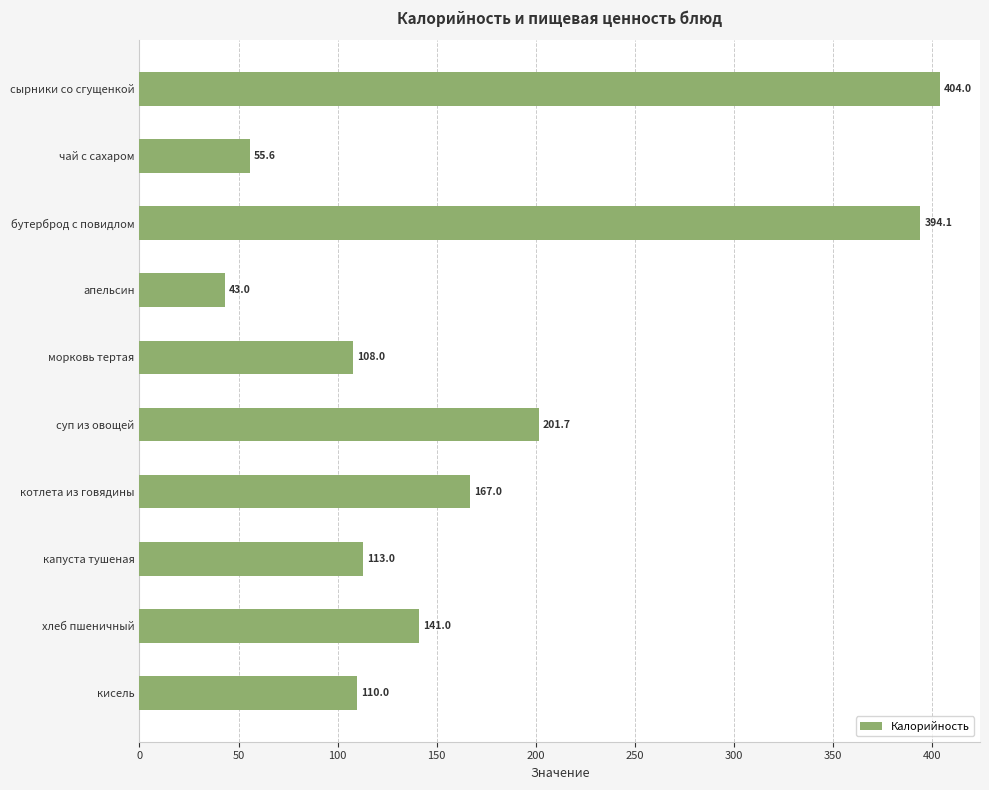

What is the average value?

173.7